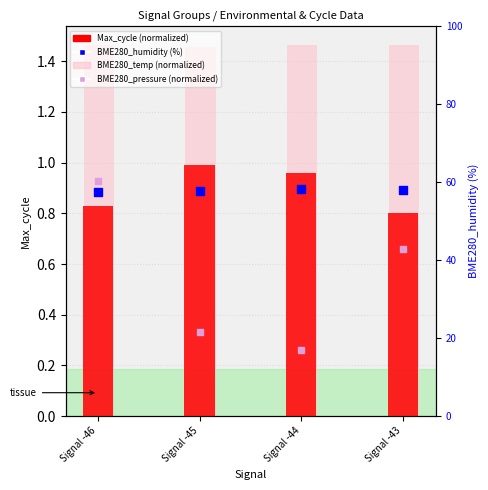

At which category is the sum across all series the highest?

Signal -43